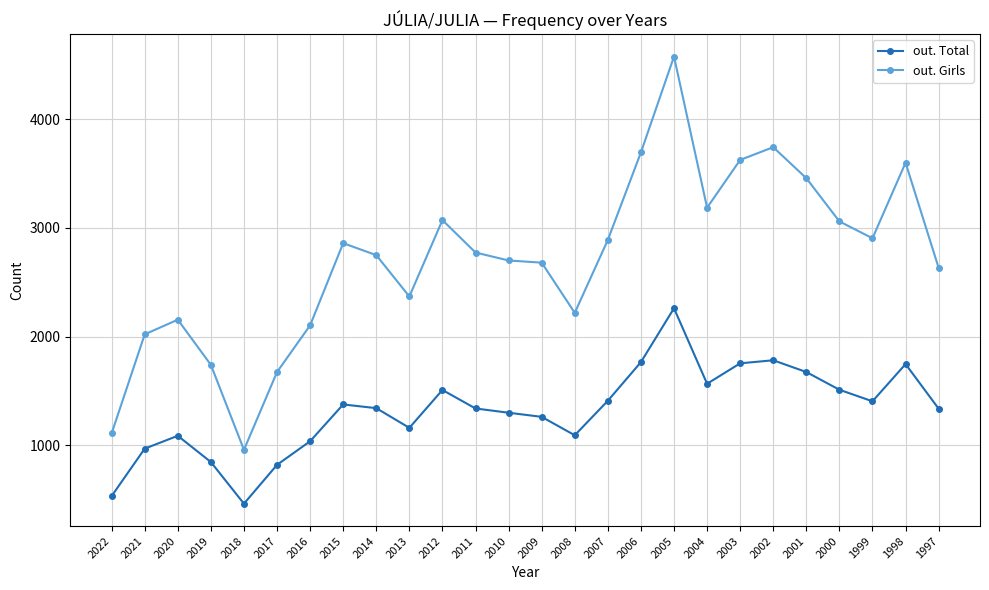

What is the difference between the second highest and minimum values in the out. Girls series?

2781